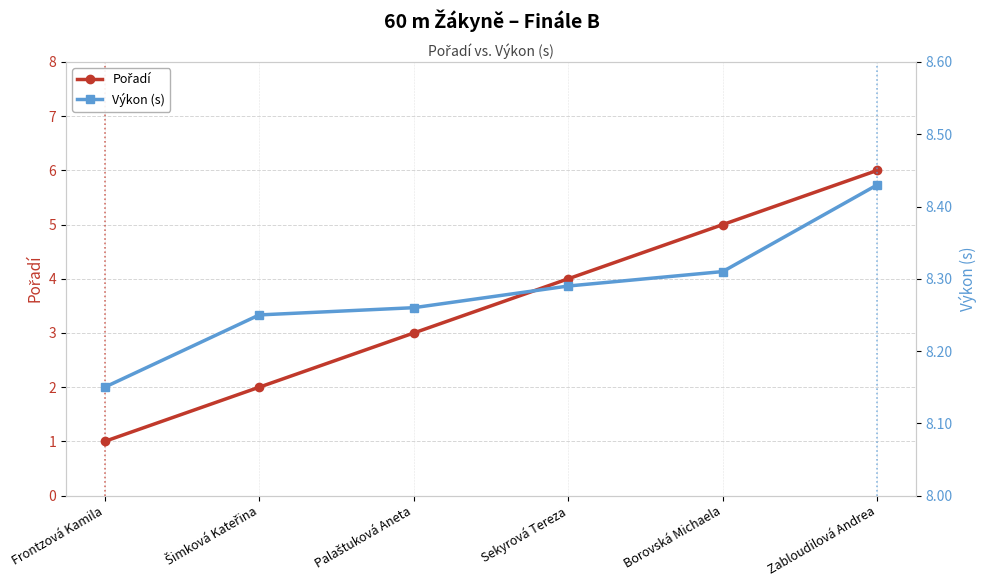

What is the difference between the Výkon (s) values at Šimková Kateřina and Borovská Michaela?

0.1